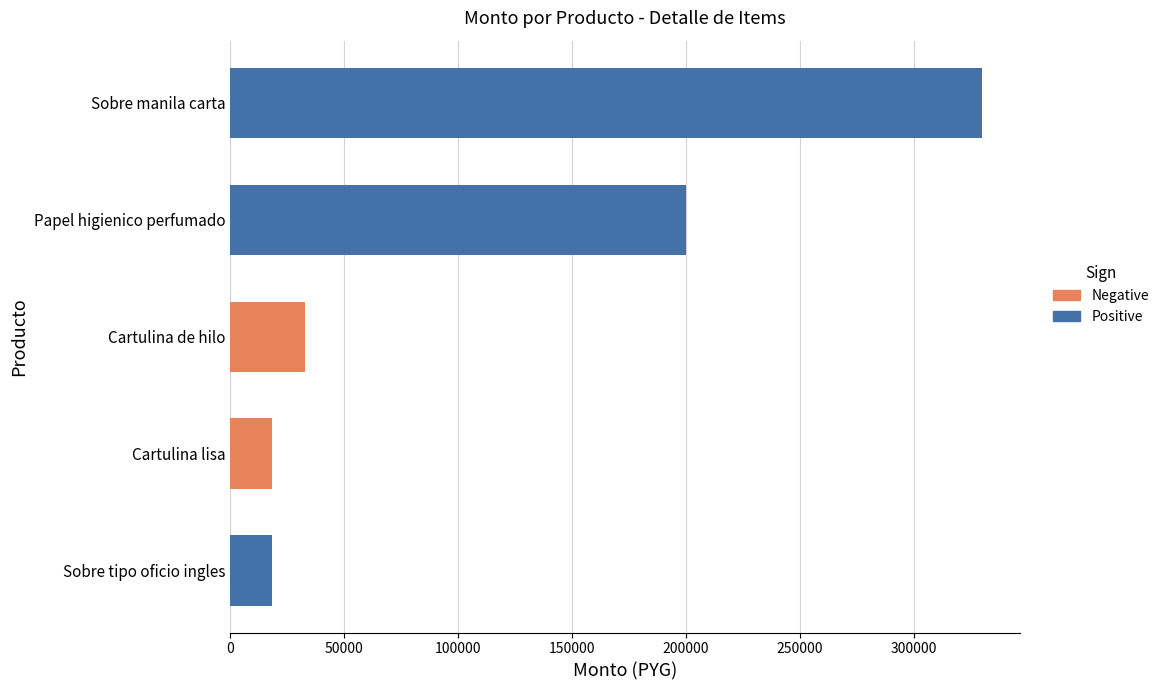

What is the value of the 1st bar from the left?

18600